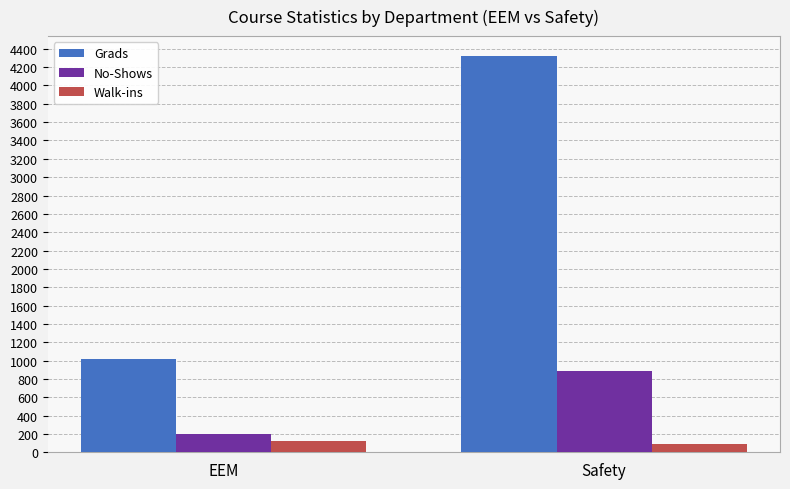

How many Walk-ins values are between 94 and 128?

2